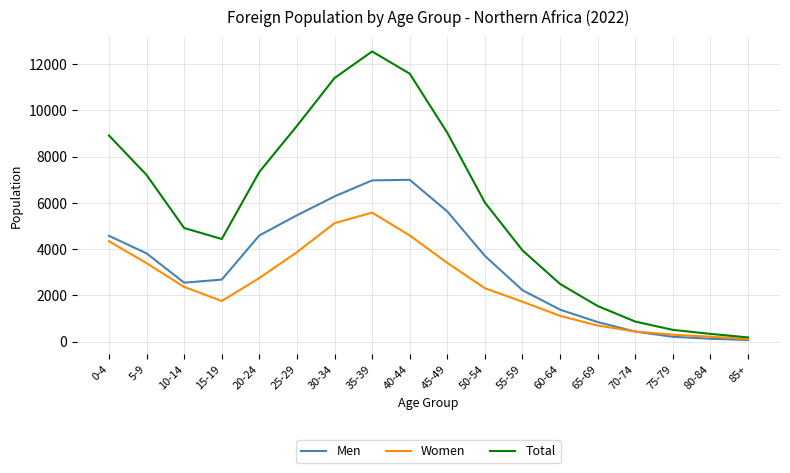

List the series in order of their overall mean, lowest first.

Women, Men, Total